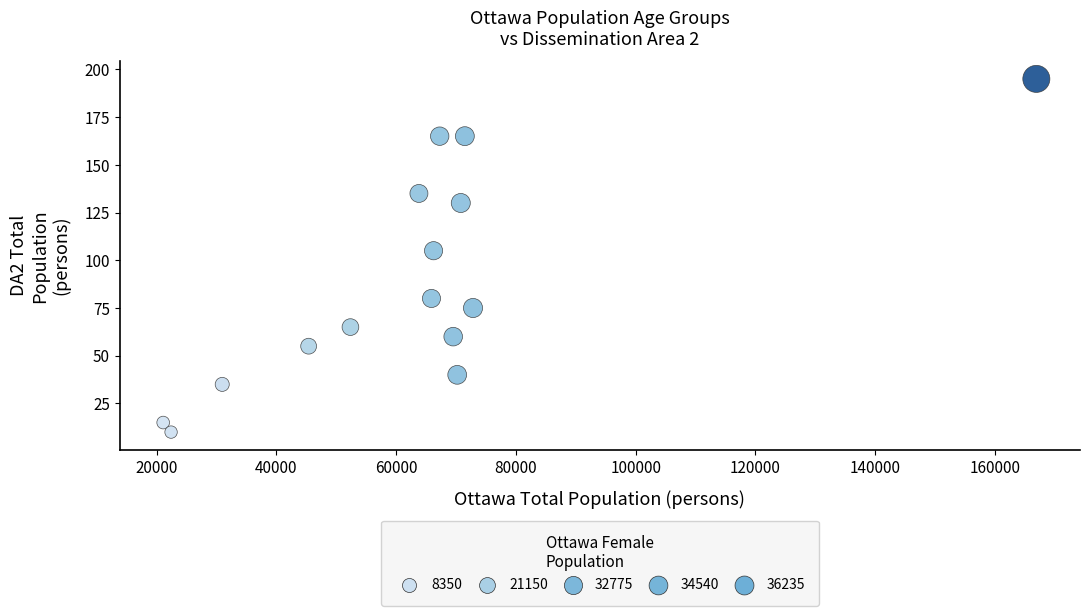

What Y value in the scatter plot is closest to 102?

105